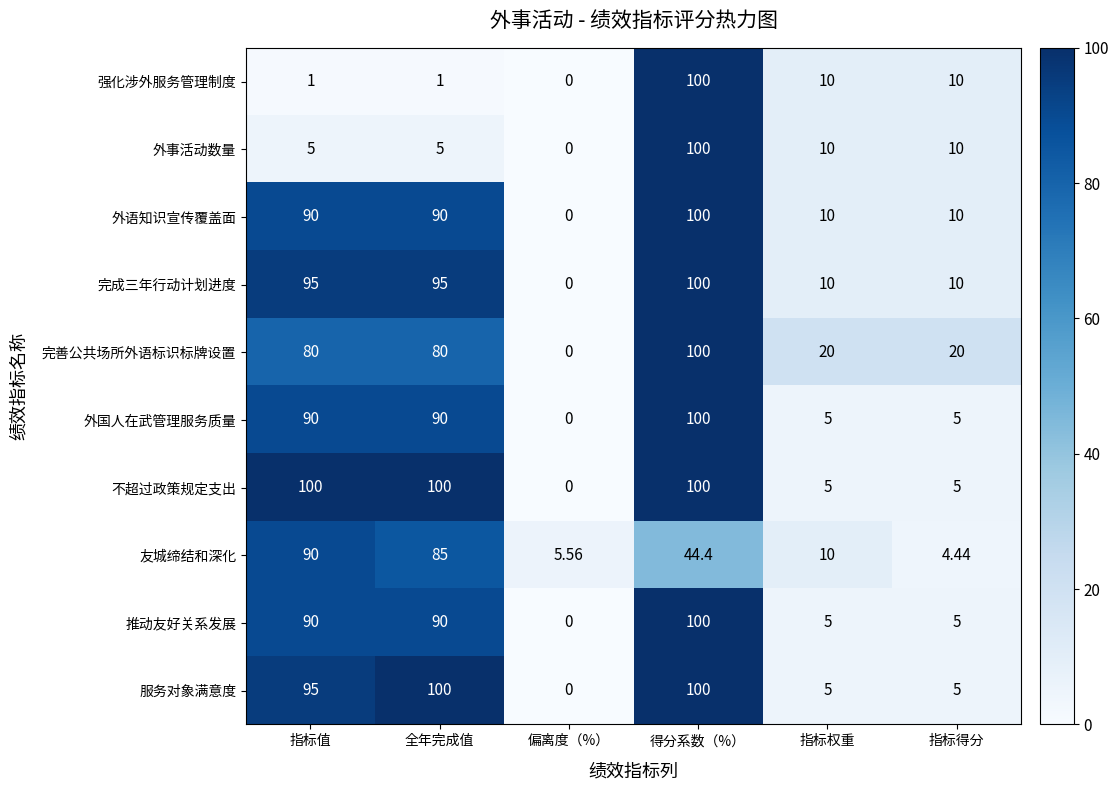

At which label does 完善公共场所外语标识标牌设置 reach its minimum?

偏离度（%）